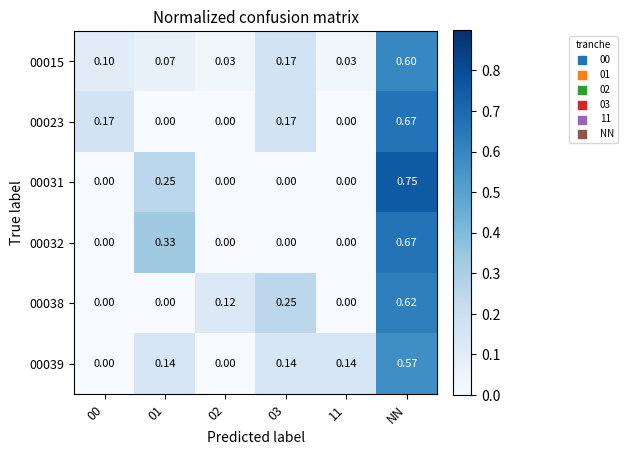

How many values in the 00032 series exceed 0?

2